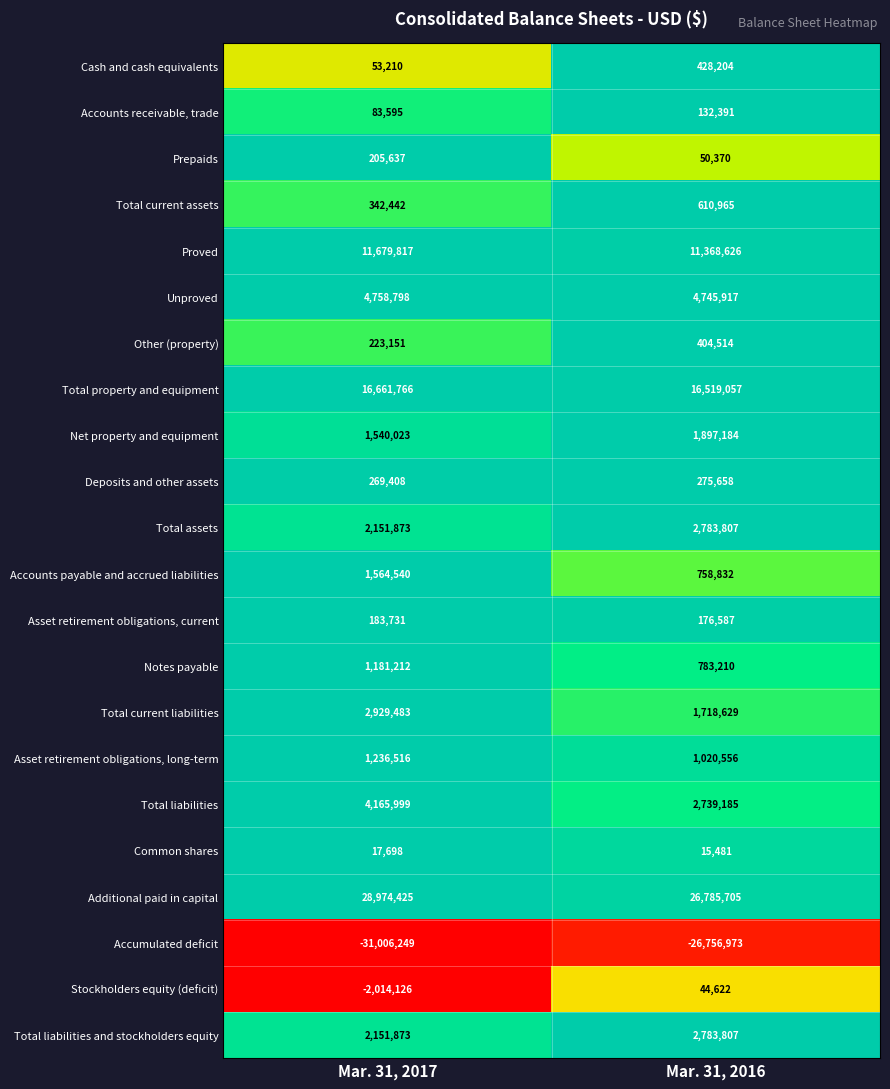

Between Mar. 31, 2017 and Mar. 31, 2016, which series saw the biggest shift?

Accumulated deficit